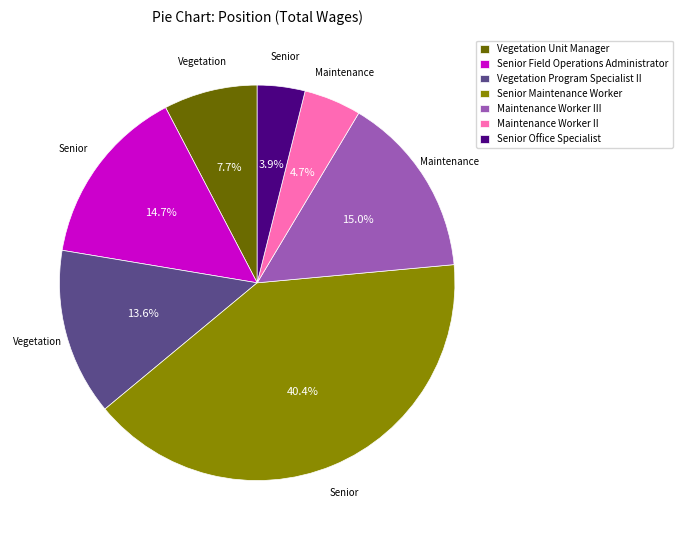

Between Maintenance Worker III and Senior Maintenance Worker, which is larger?

Senior Maintenance Worker